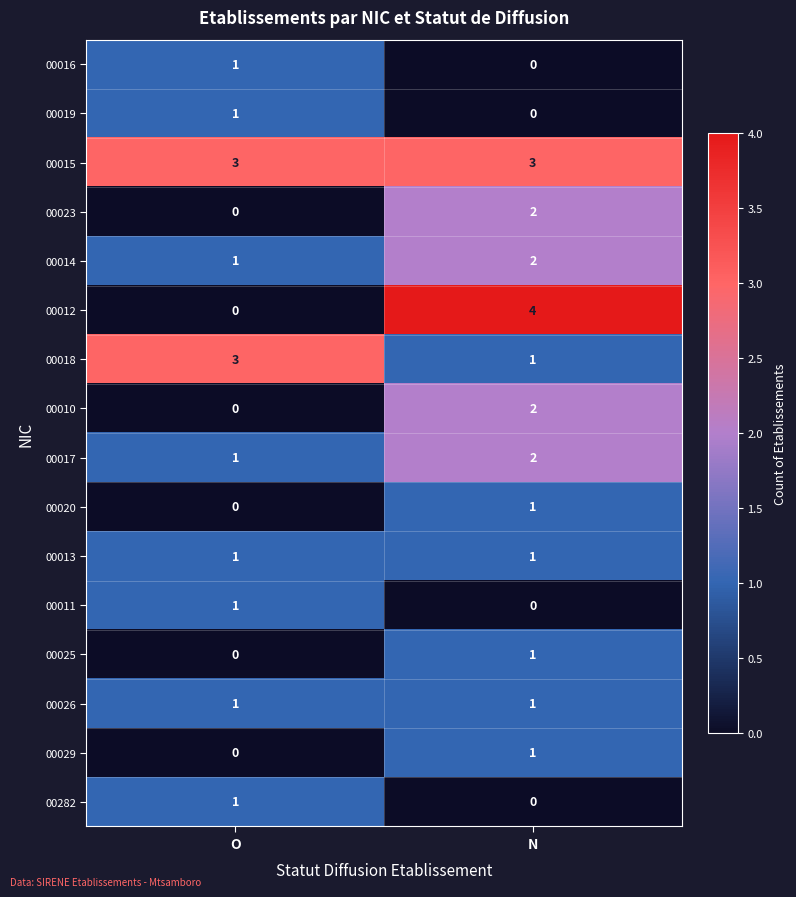

Where is 00020 nearest to the value 0?

O